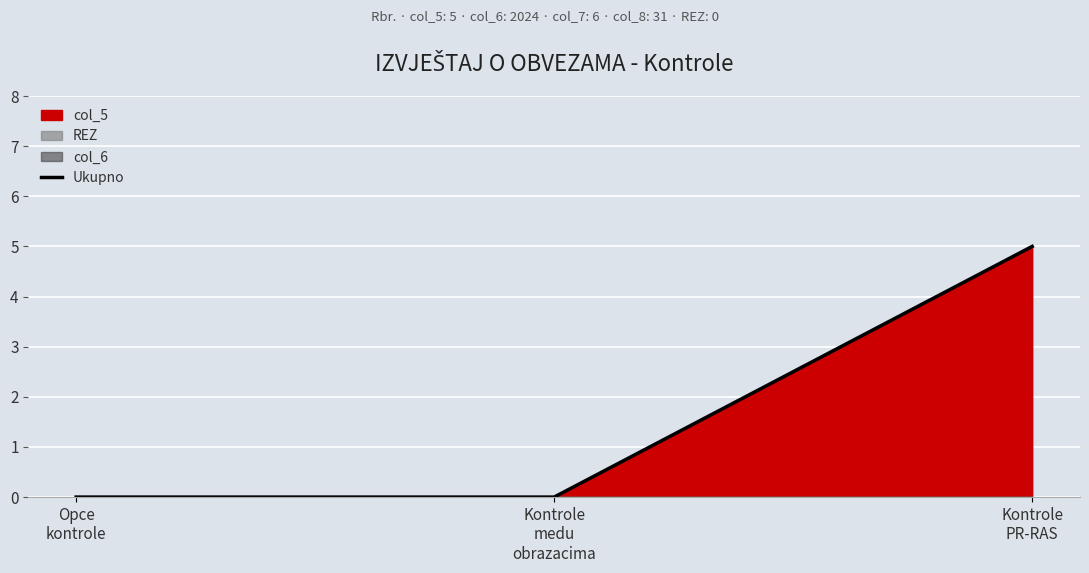

Reading left to right, list all the values displayed in this chart.

Opce
kontrole=0	Kontrole
medu
obrazacima=0	Kontrole
PR-RAS=5